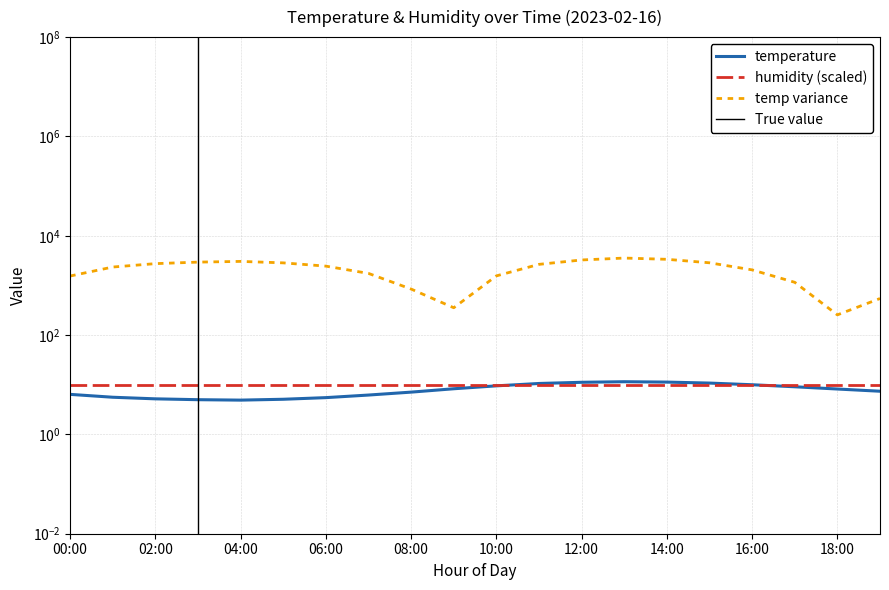

Which label corresponds to the largest value in the chart?

13:00